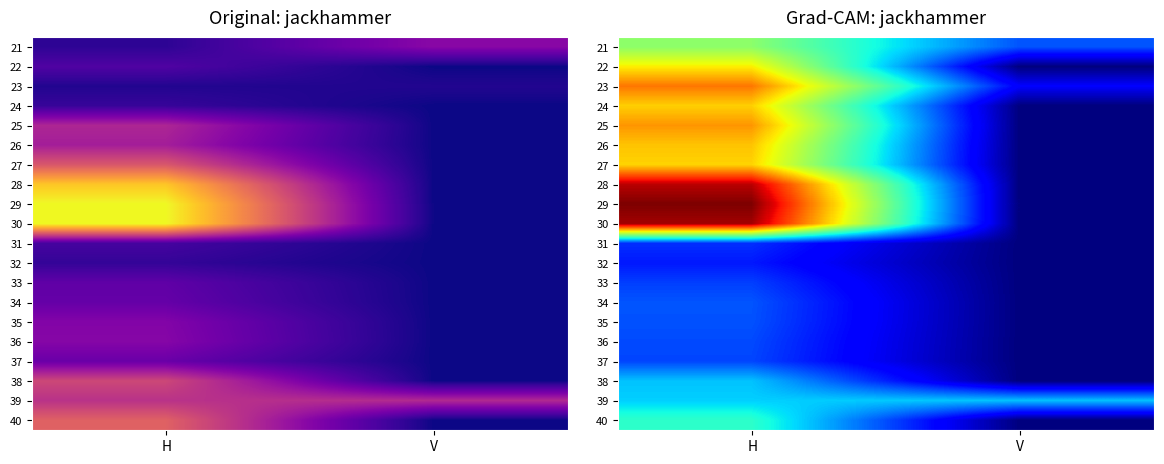

How many distinct data groups are displayed?

20